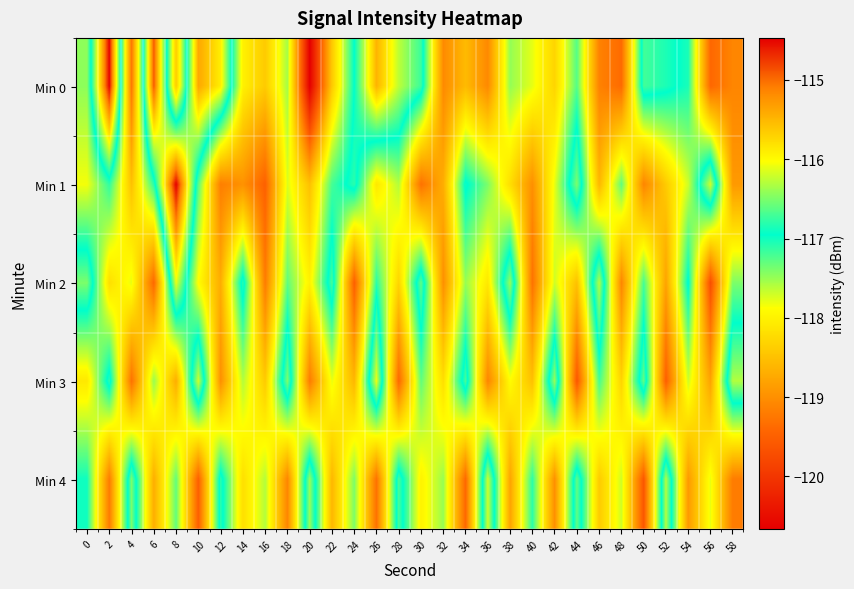

Which label corresponds to the largest value in the chart?

8